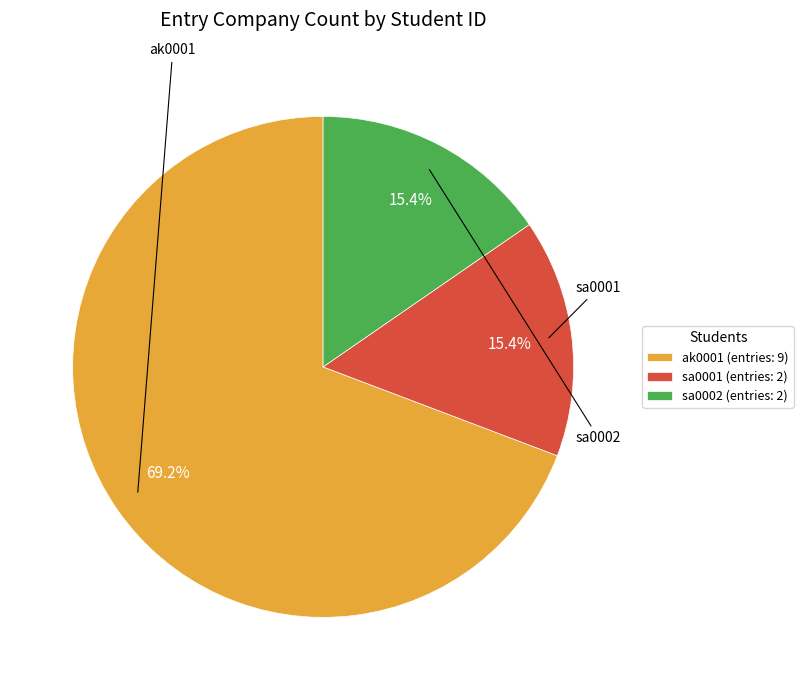

To the nearest percent, what is the difference between the largest and smallest slice percentages?

54%